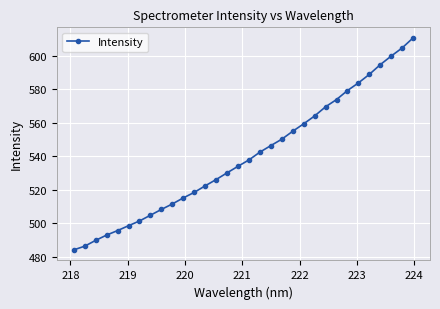

What is the average value?

540.0